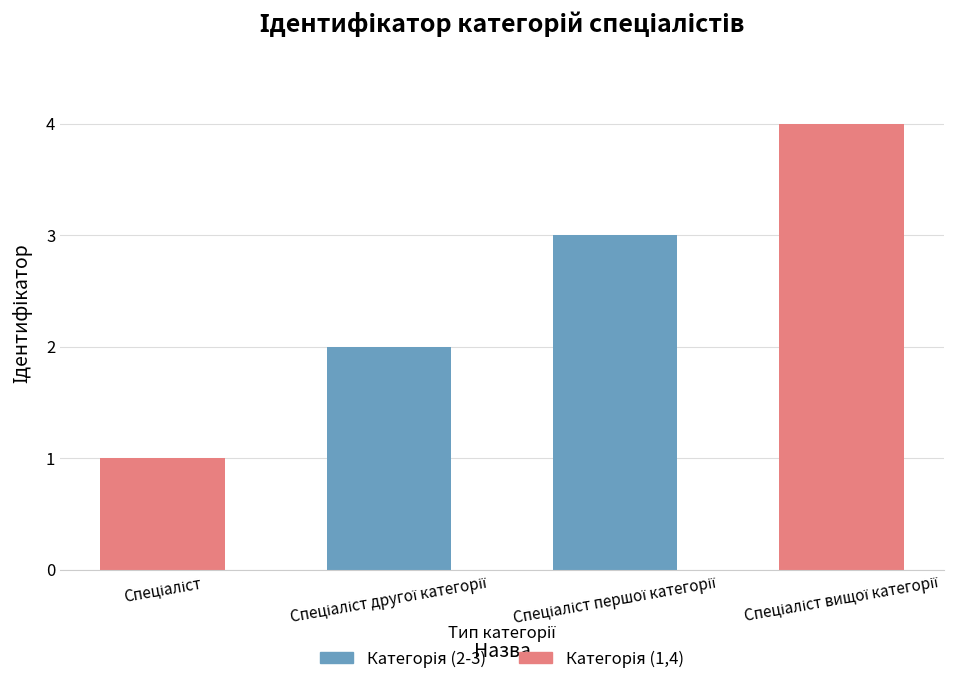

What is the average value?

2